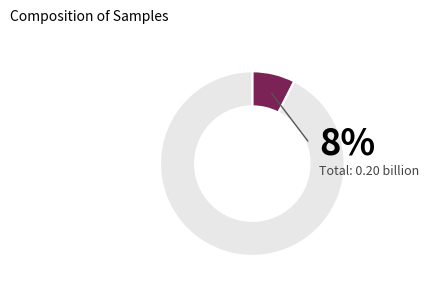

To the nearest percent, what percentage of the pie is 29?

3%